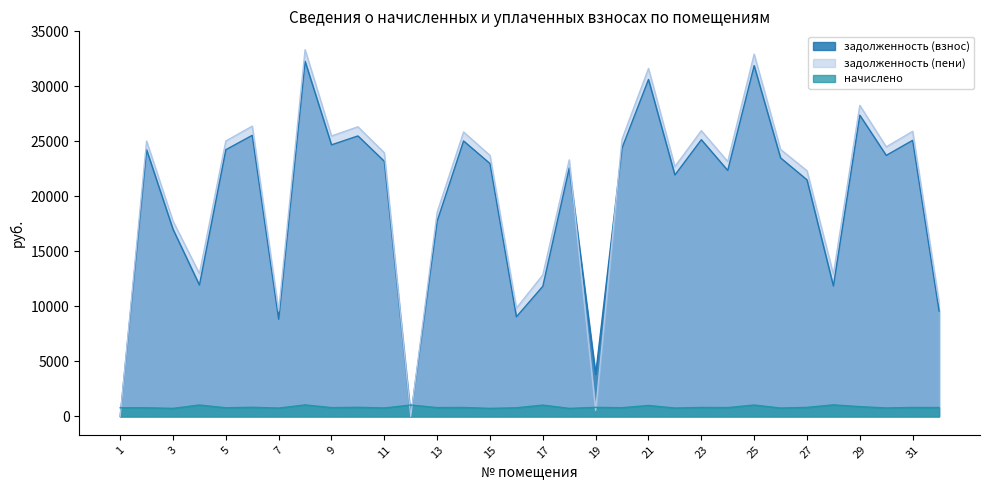

The value of задолженность (взнос) at 5 is 32398.7. True or false?

False